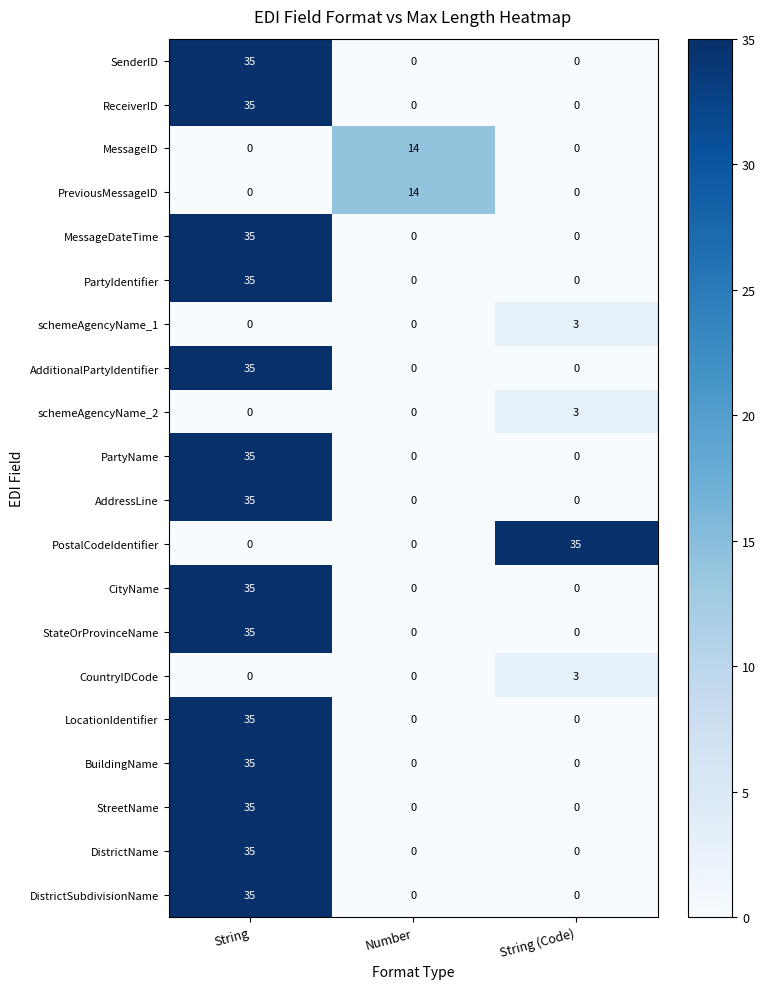

At how many categories does at least one series exceed 5?

3